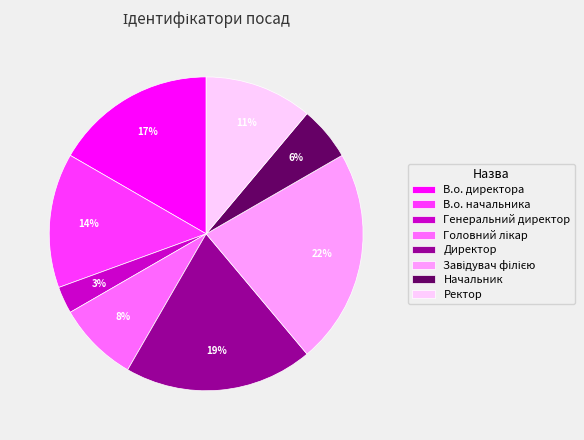

True or false: Начальник accounts for 16% of the total.

False